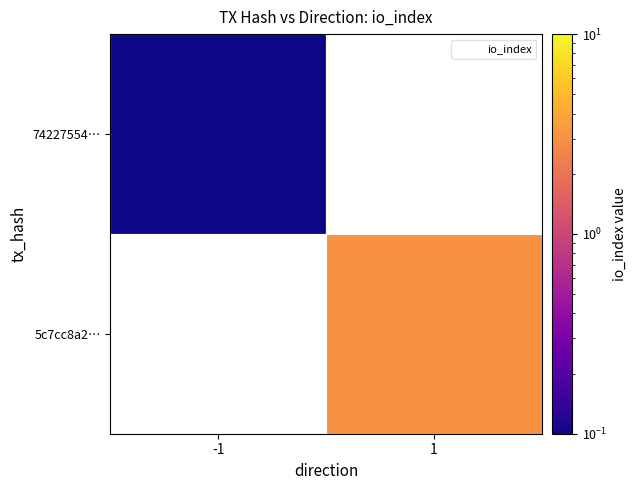

At which label does 74227554… reach its peak?

-1